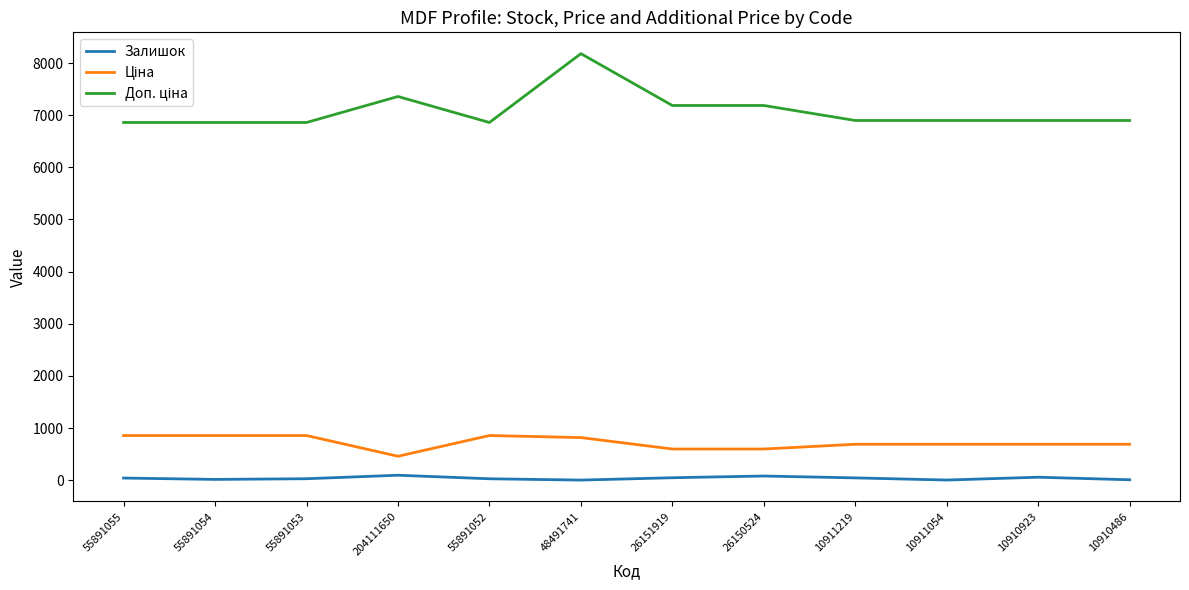

At which category is the sum across all series the highest?

48491741